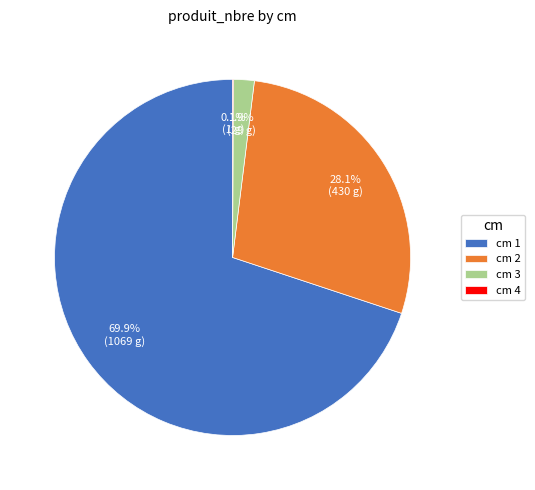

Does cm 1 represent more than half of the total?

Yes